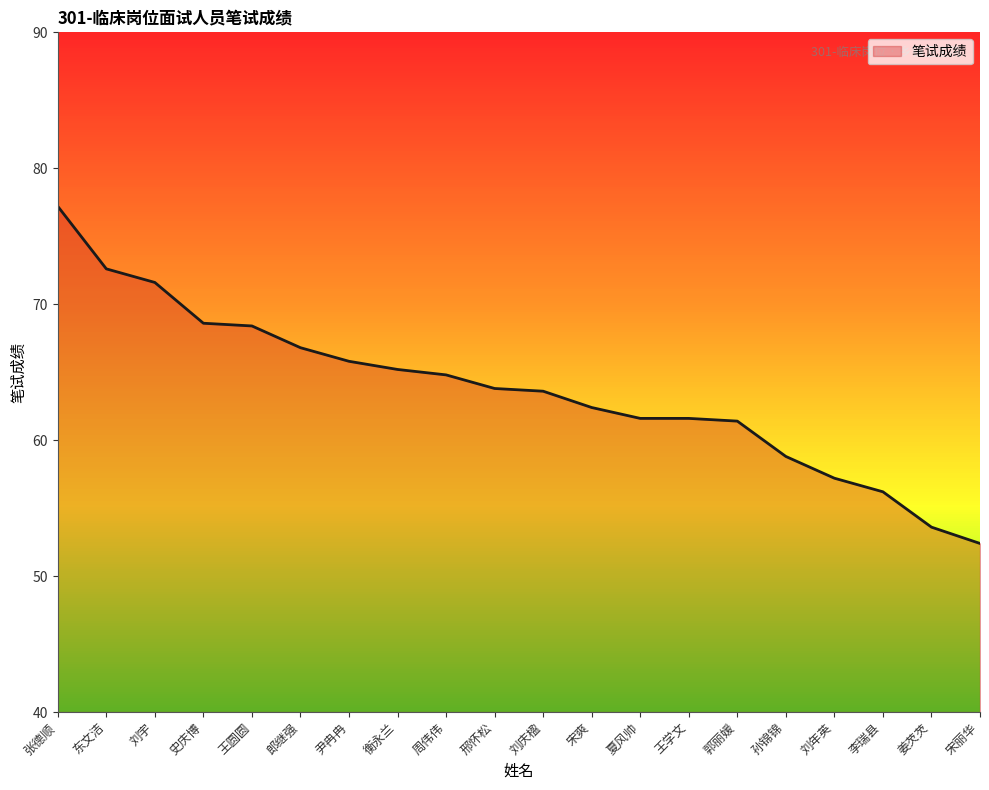

Reading right to left, extract all data points from this chart.

52.4	53.6	56.2	57.2	58.8	61.4	61.6	61.6	62.4	63.6	63.8	64.8	65.2	65.8	66.8	68.4	68.6	71.6	72.6	77.2